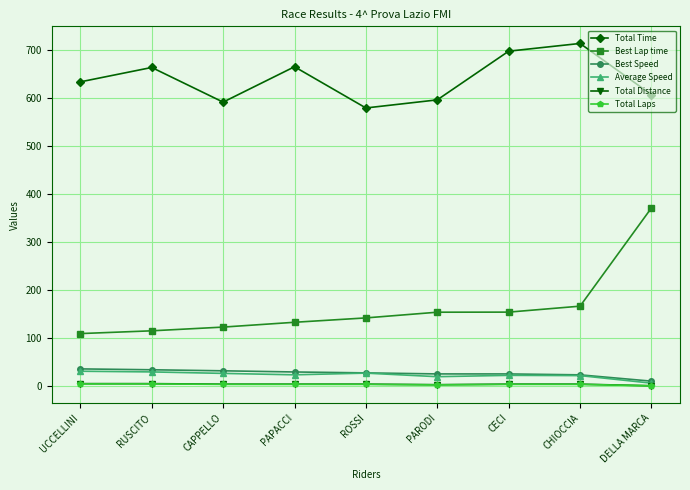

What is the smallest value displayed?

1.0